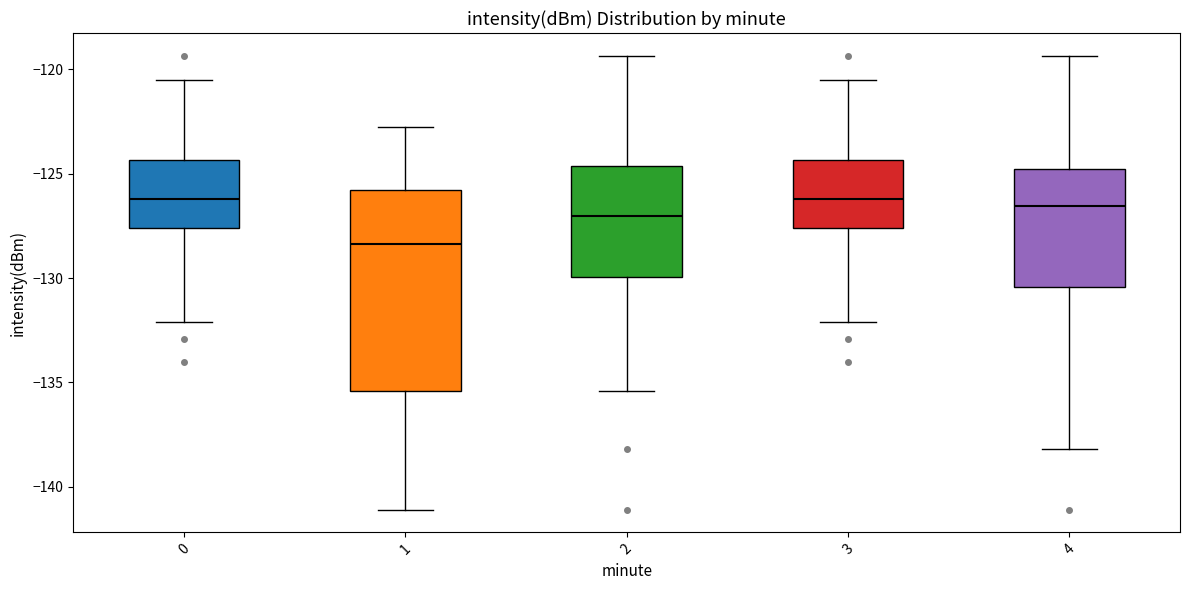

Which box is the tallest, from its lower edge to its upper edge?

1